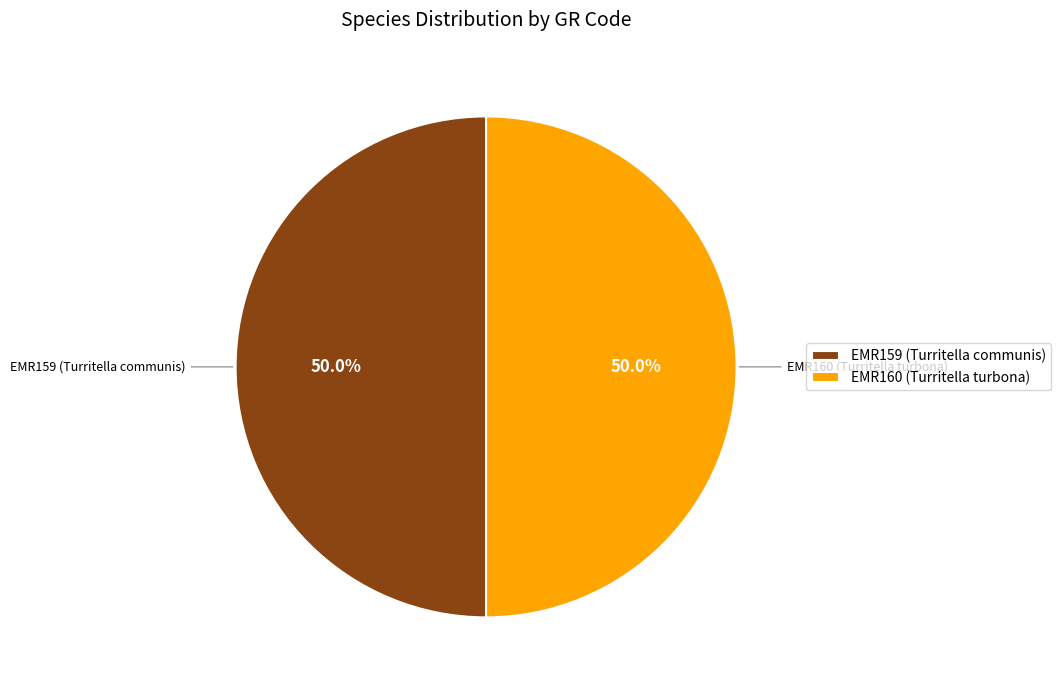

The EMR160 (Turritella turbona) slice represents 36% of the pie. True or false?

False